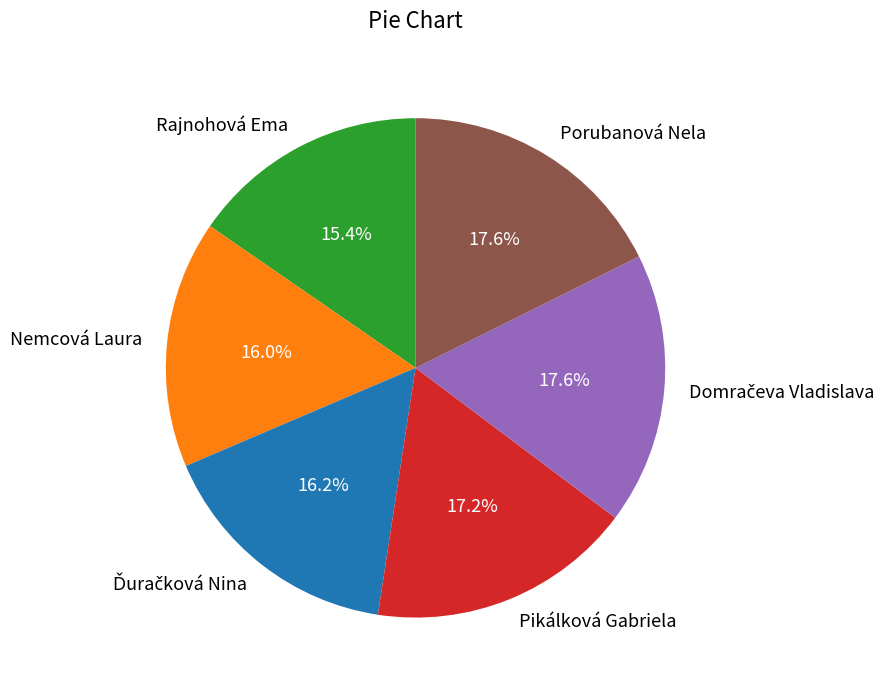

Approximately how many times larger is the value at Pikálková Gabriela compared to Porubanová Nela?

1.0